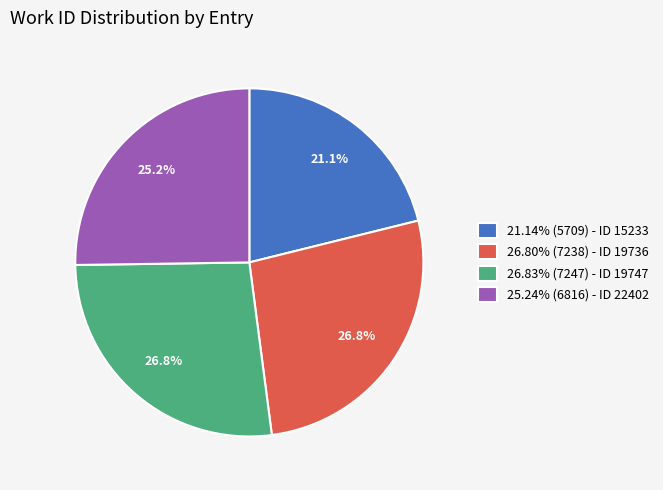

Does 26.83% (7247) - ID 19747 represent more than half of the total?

No